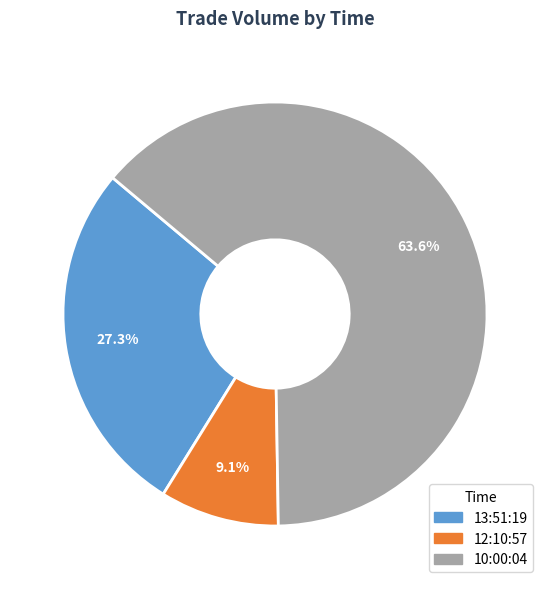

Which slice is the largest?

10:00:04